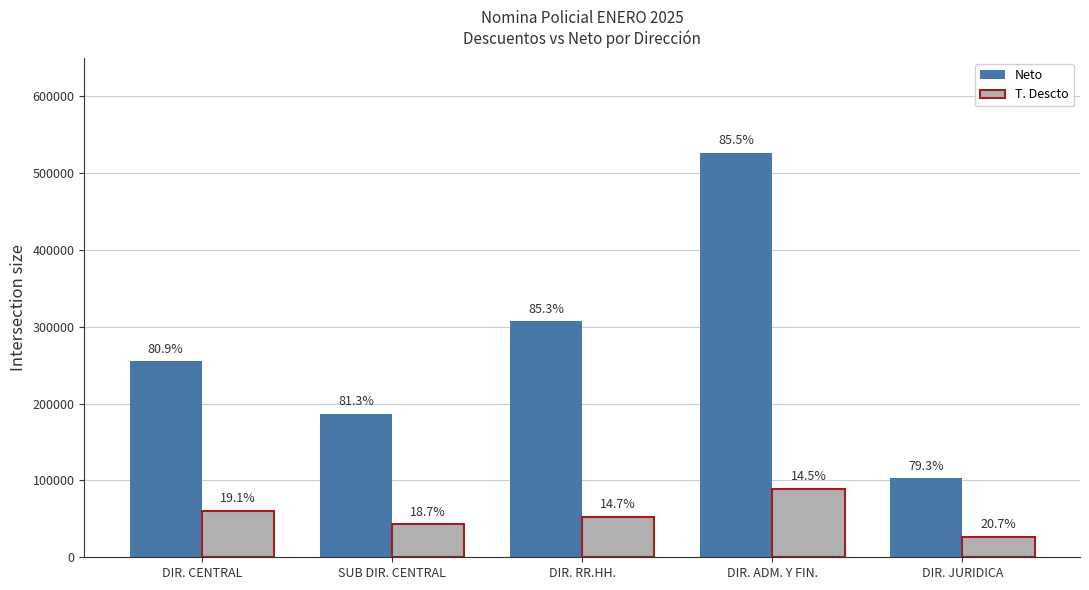

What is the label of the 5th bar from the right?

DIR. CENTRAL